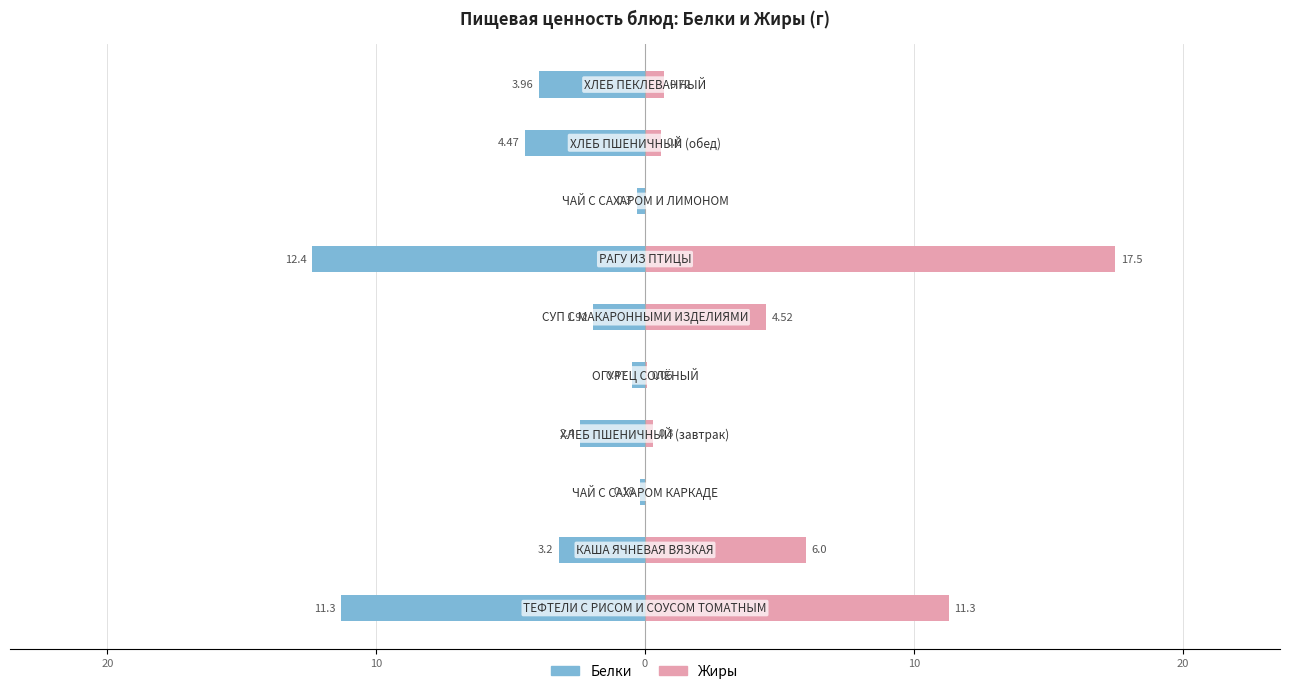

Which series has the largest range (max minus min)?

Жиры